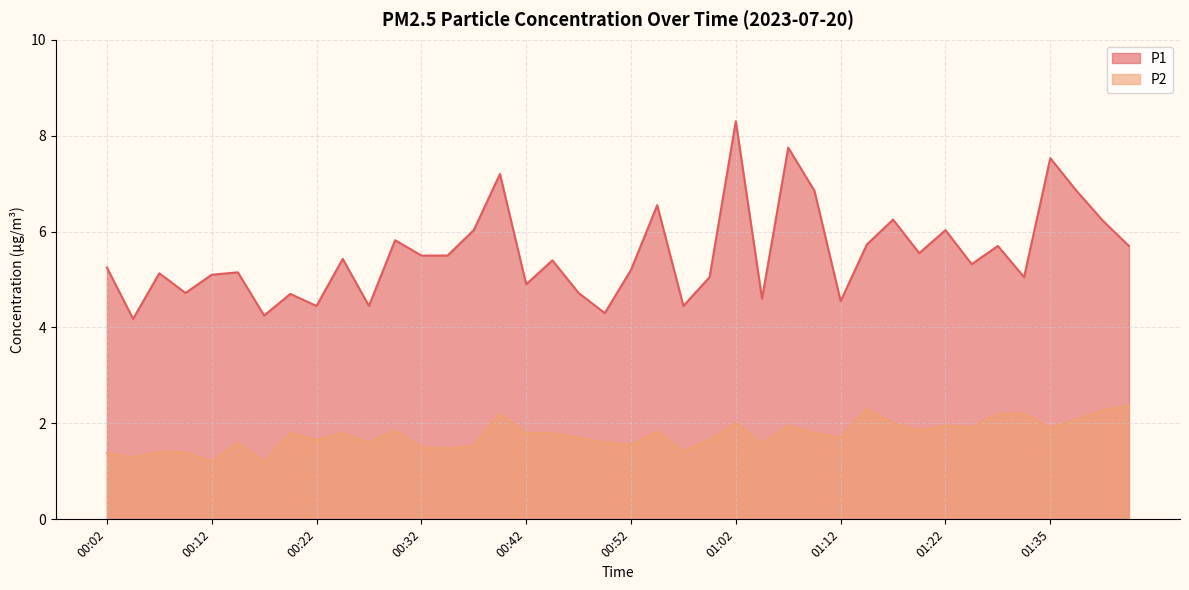

How many lines are shown in the chart?

2